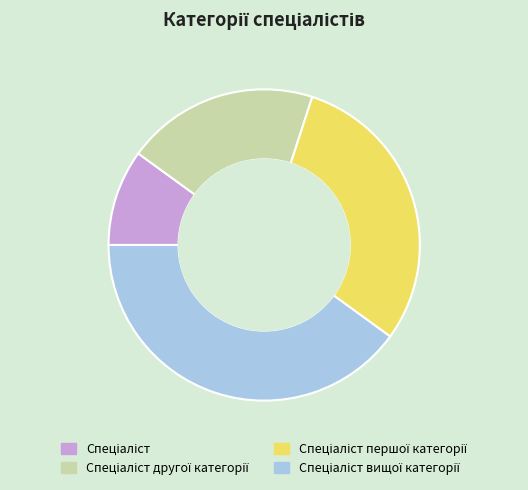

Does any single category account for the majority?

No